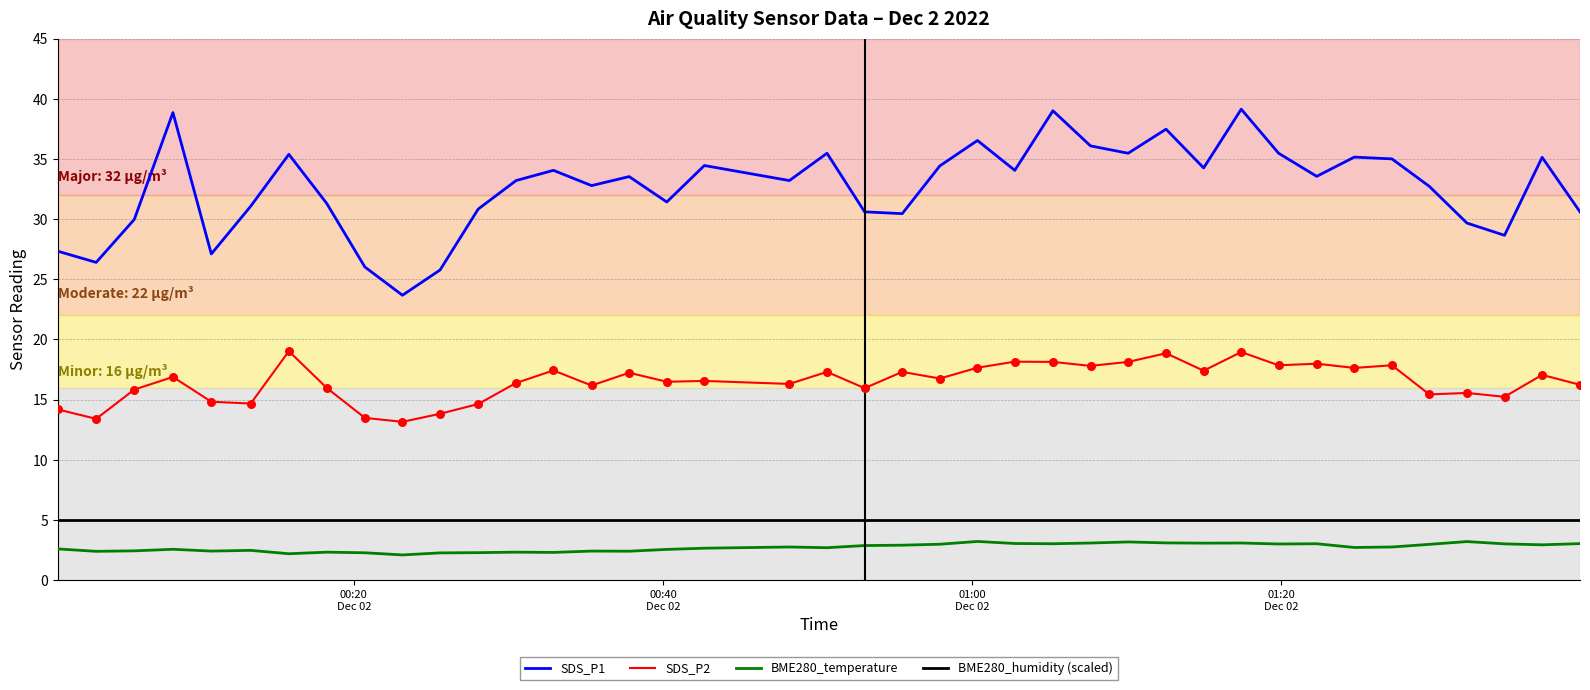

Which series has the largest range (max minus min)?

SDS_P1